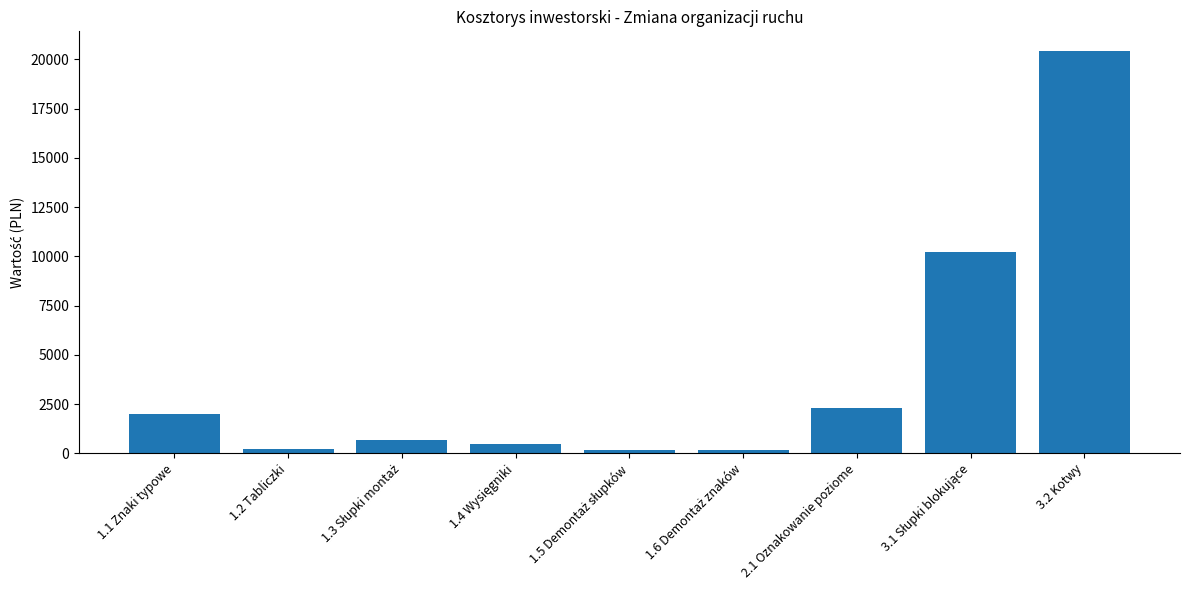

Which label corresponds to the largest value in the chart?

3.2 Kotwy